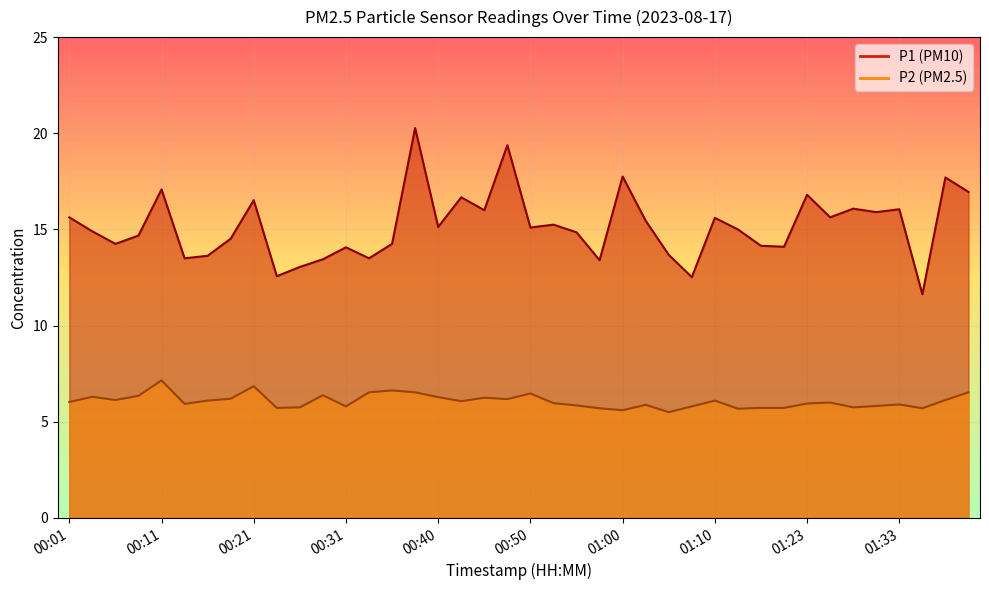

At 01:15, list the series in order from largest to smallest.

P1, P2